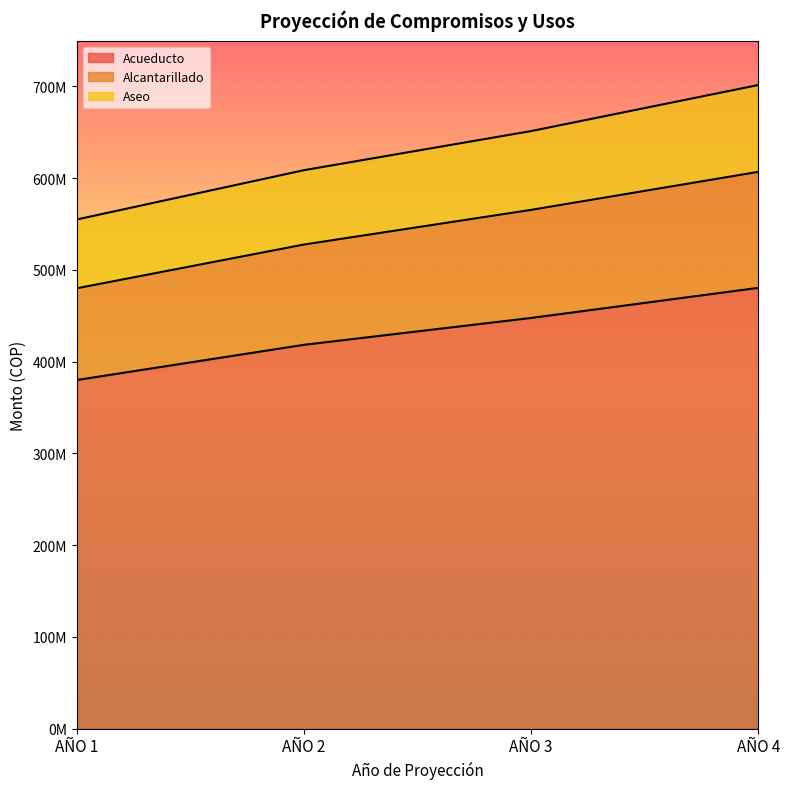

Does the chart display data point markers on the line(s)?

No